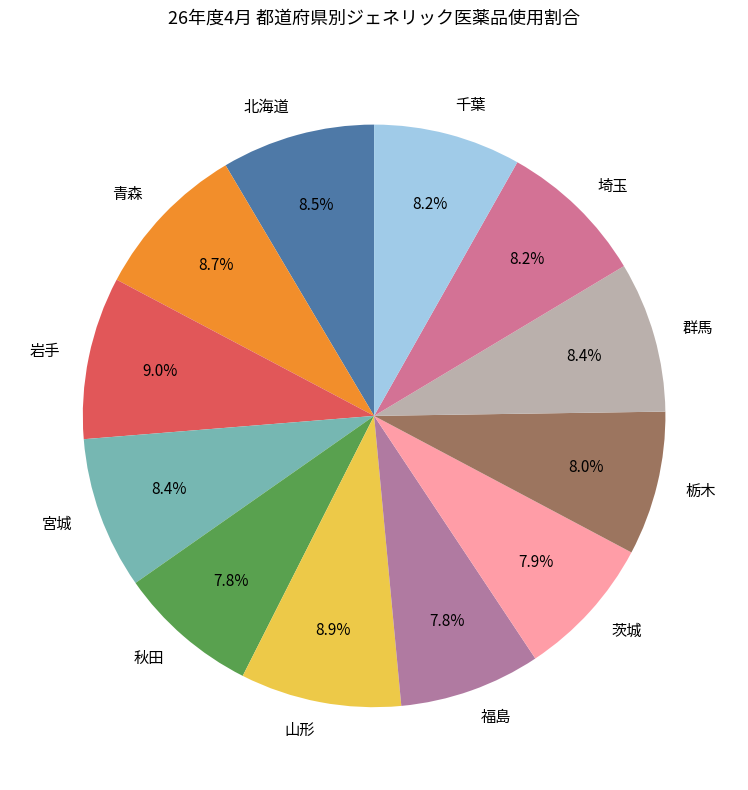

Is 北海道 the majority of the pie?

No